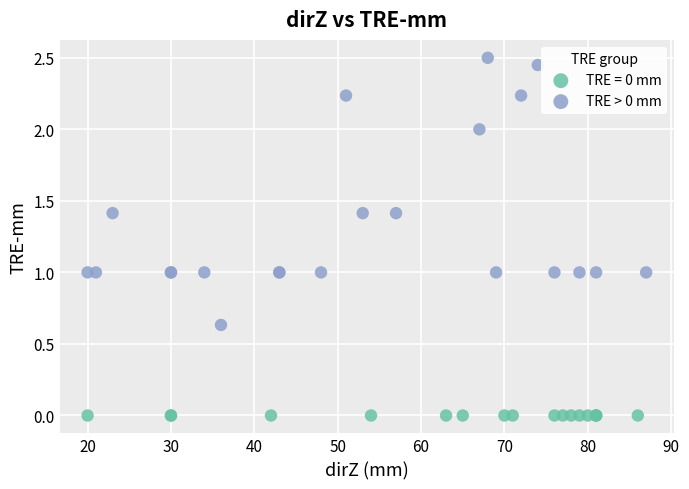

Which series contains the highest Y value?

TRE > 0 mm